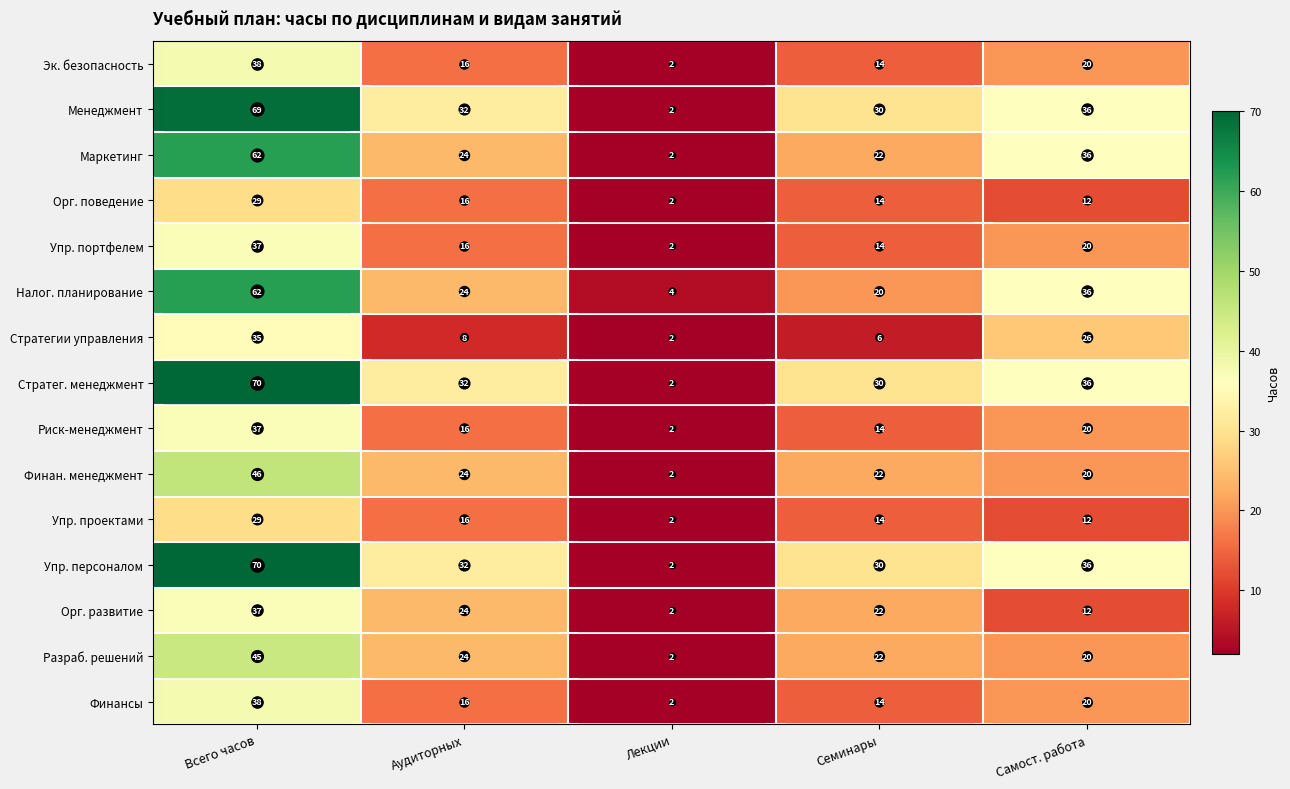

At which category is the sum across all series the highest?

Всего часов